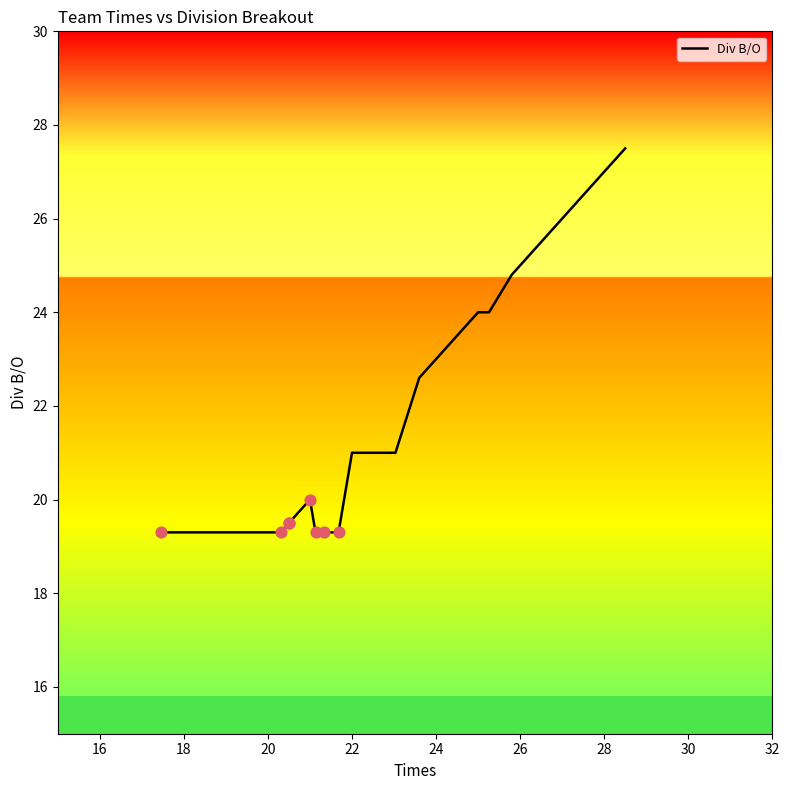

What is the change in value from 28 to 16?

+8.2